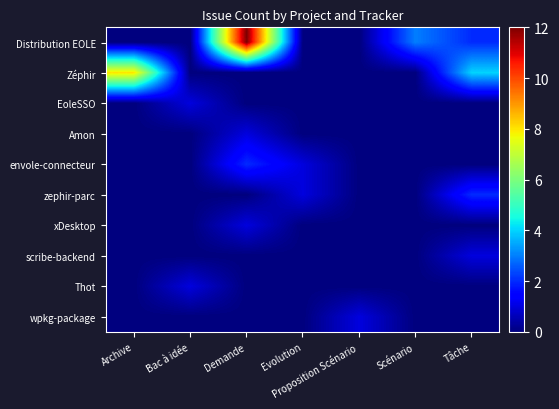

At which category is the sum across all series the highest?

Demande